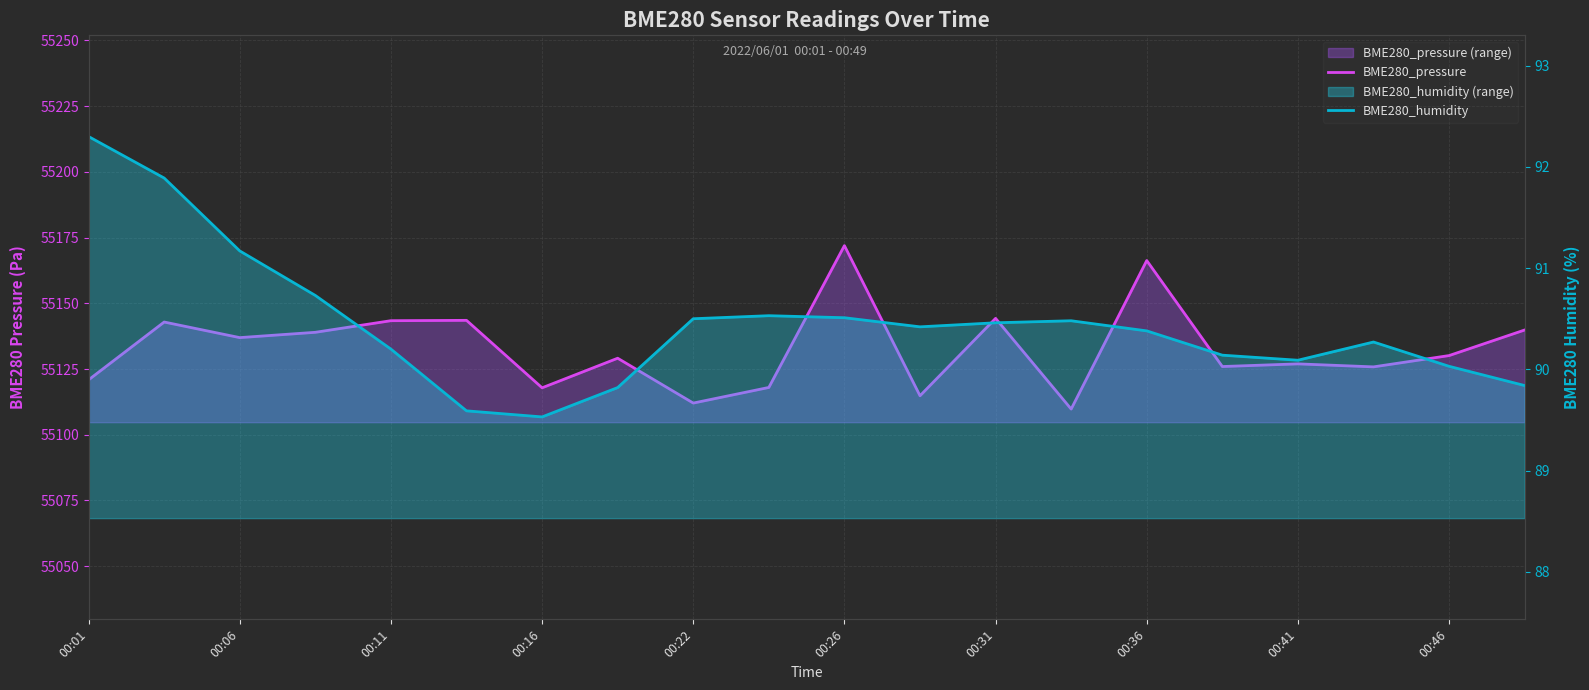

What is the highest value of the BME280_pressure series?

55171.9